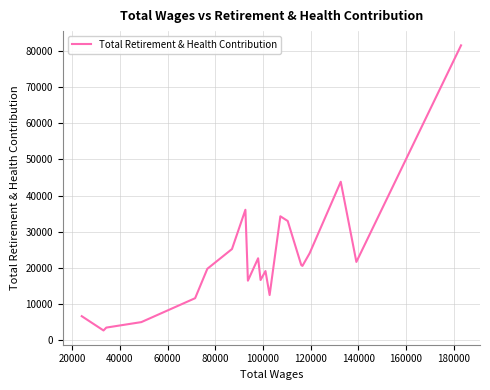

What is the difference between the maximum and minimum values?

79105